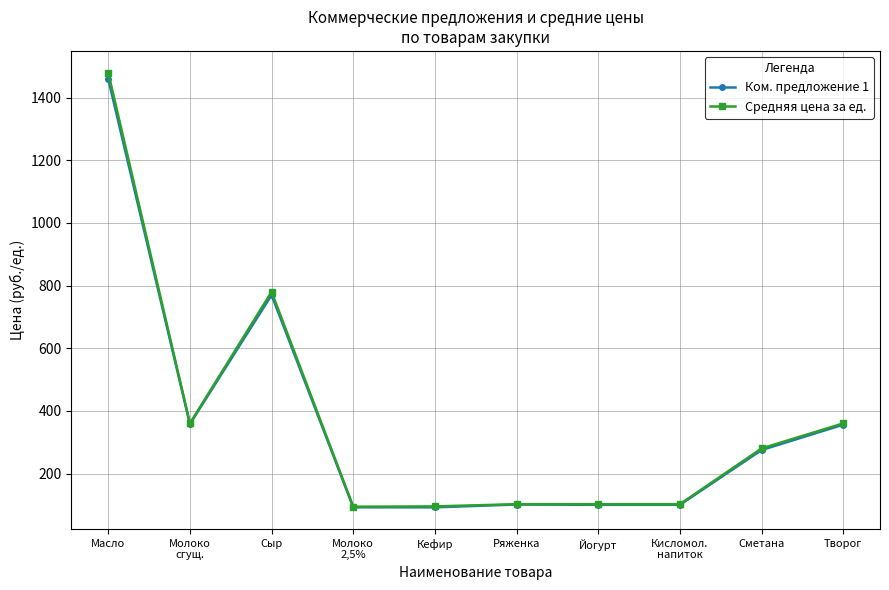

What is the label of the 10th point from the right?

Масло